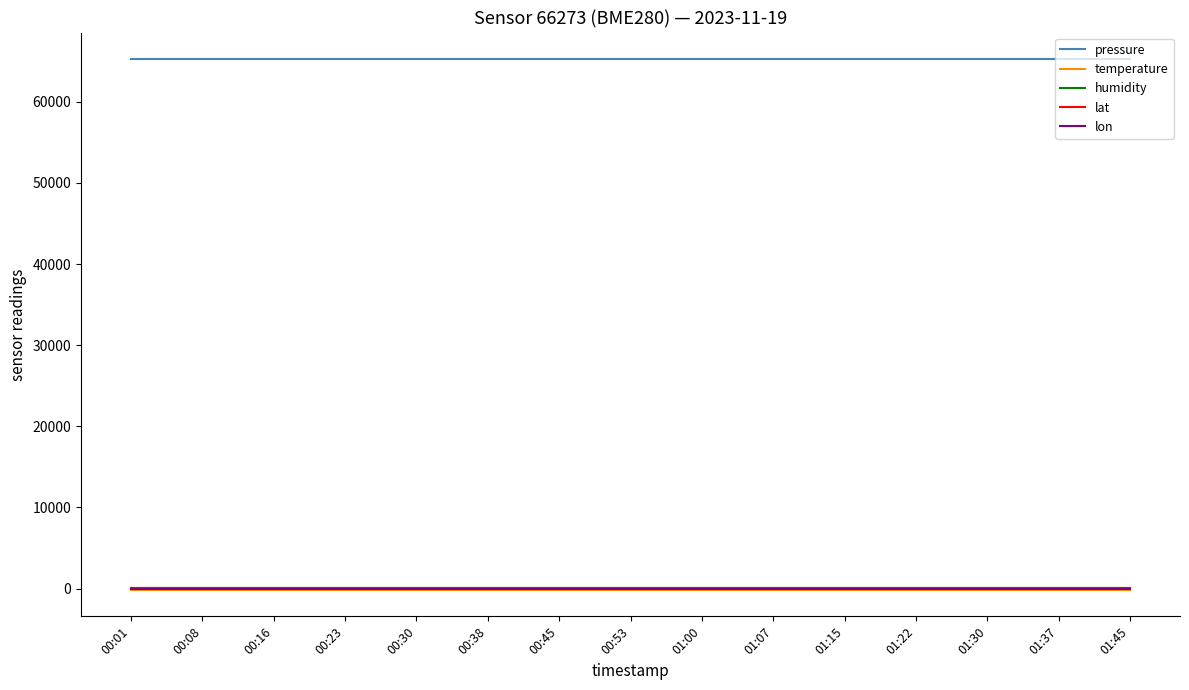

The pressure series shows 29334.3 at 01:45. True or false?

False